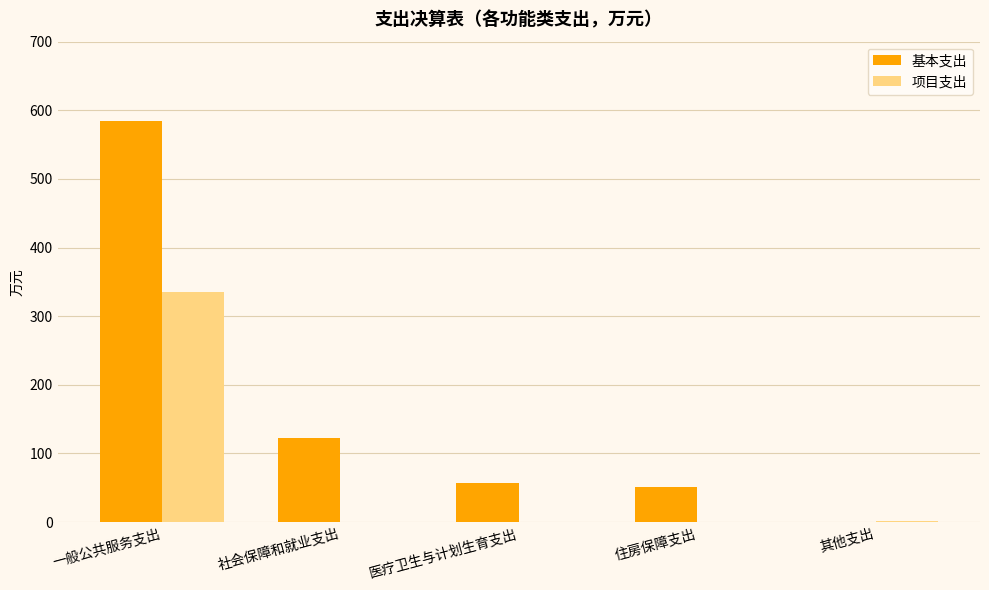

At which category is the sum across all series the highest?

一般公共服务支出